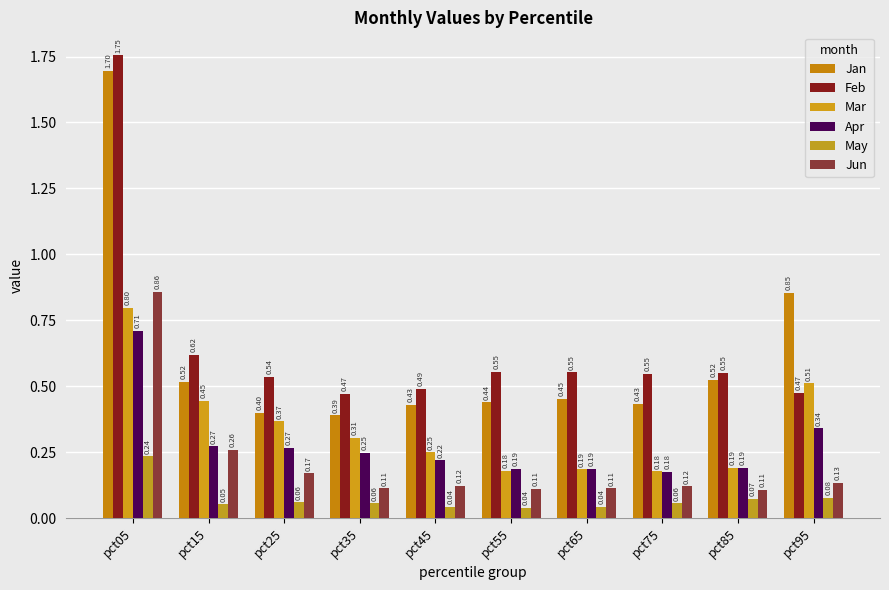

How many bars are there in each group?

6